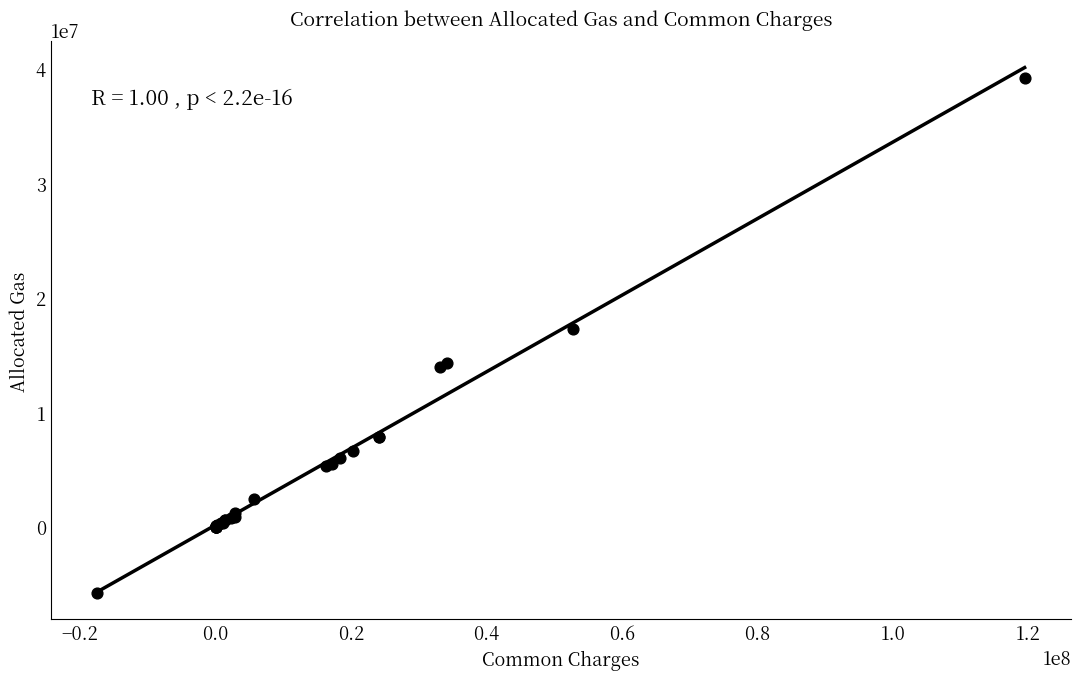

What Y value in the scatter plot is closest to 16668691?

17213461.5